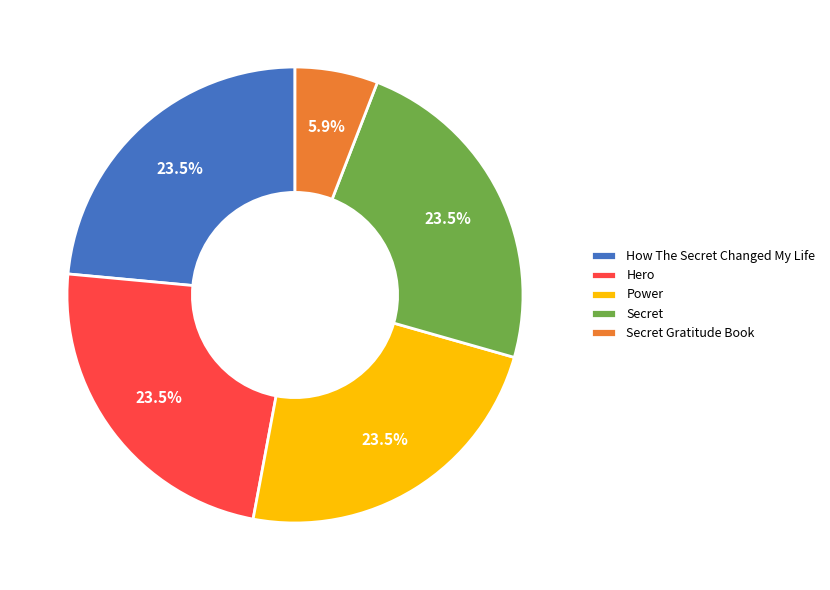

Which category has the smallest portion of the pie?

Secret Gratitude Book